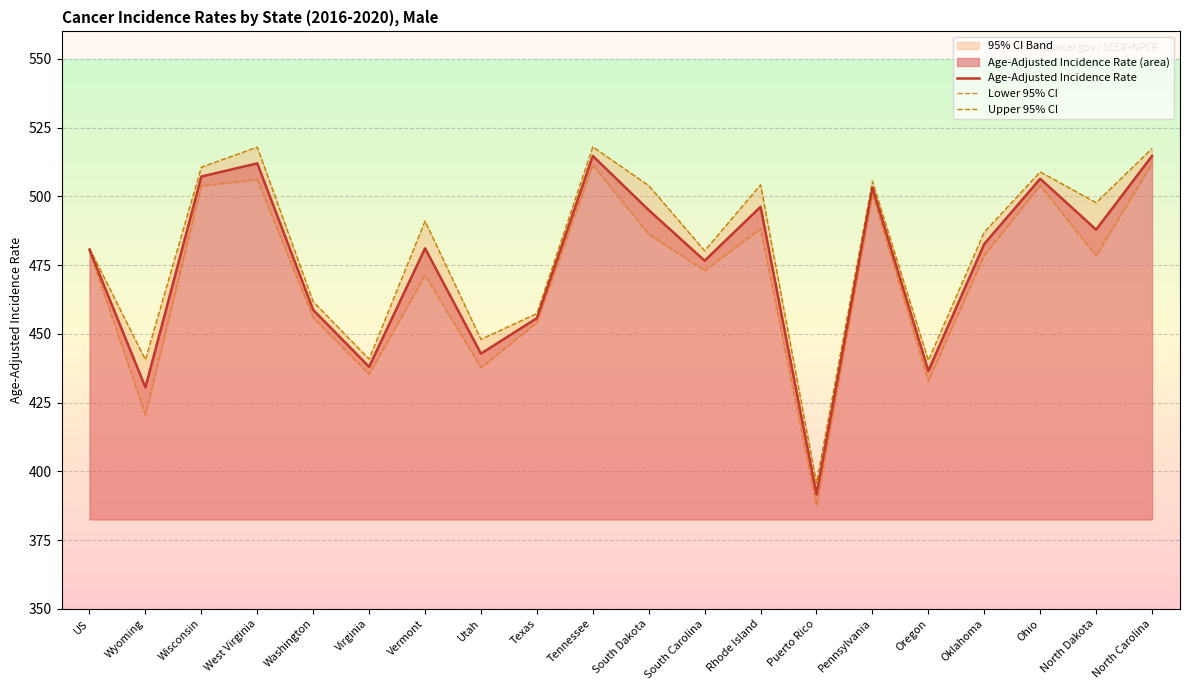

Between Tennessee and South Carolina, which is larger?

Tennessee